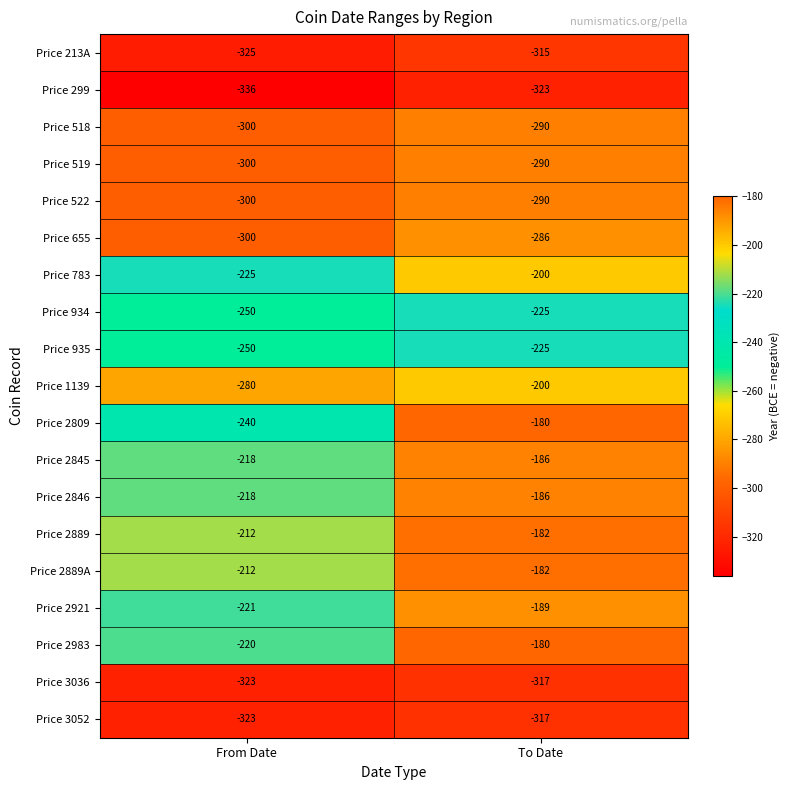

How many categories are shown in the chart?

2